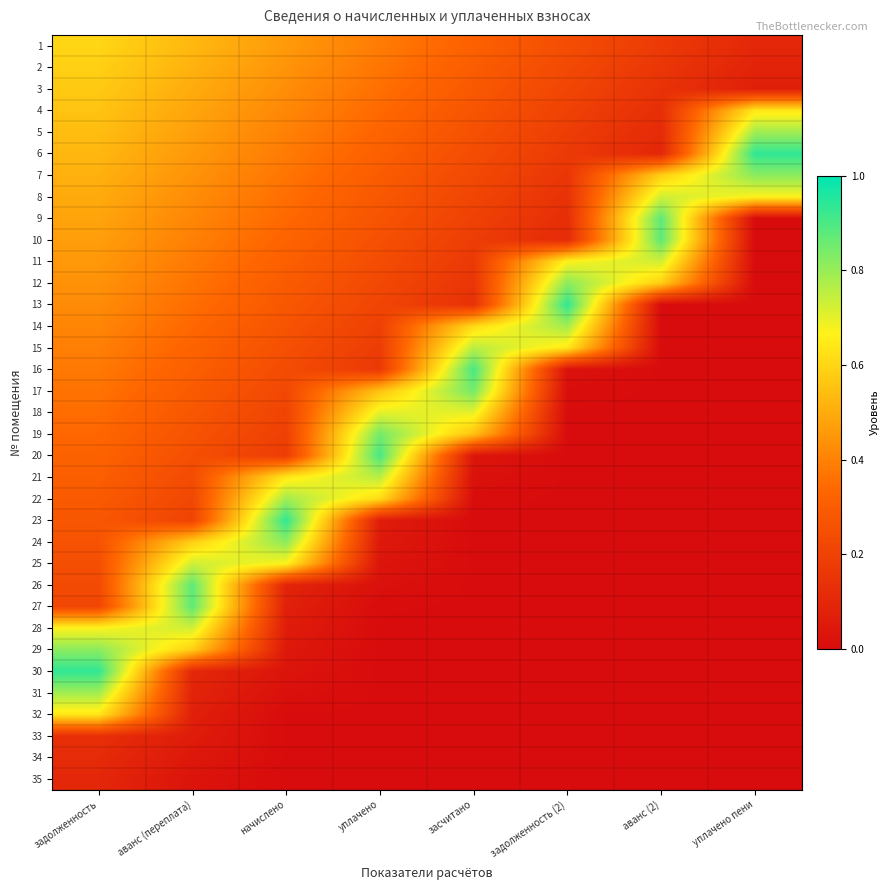

Rank the series at уплачено пени from lowest to highest value.

9, 10, 11, 12, 13, 14, 15, 16, 17, 18, 19, 20, 21, 22, 23, 24, 25, 26, 27, 28, 29, 30, 31, 32, 33, 34, 35, 3, 2, 1, 4, 8, 5, 7, 6